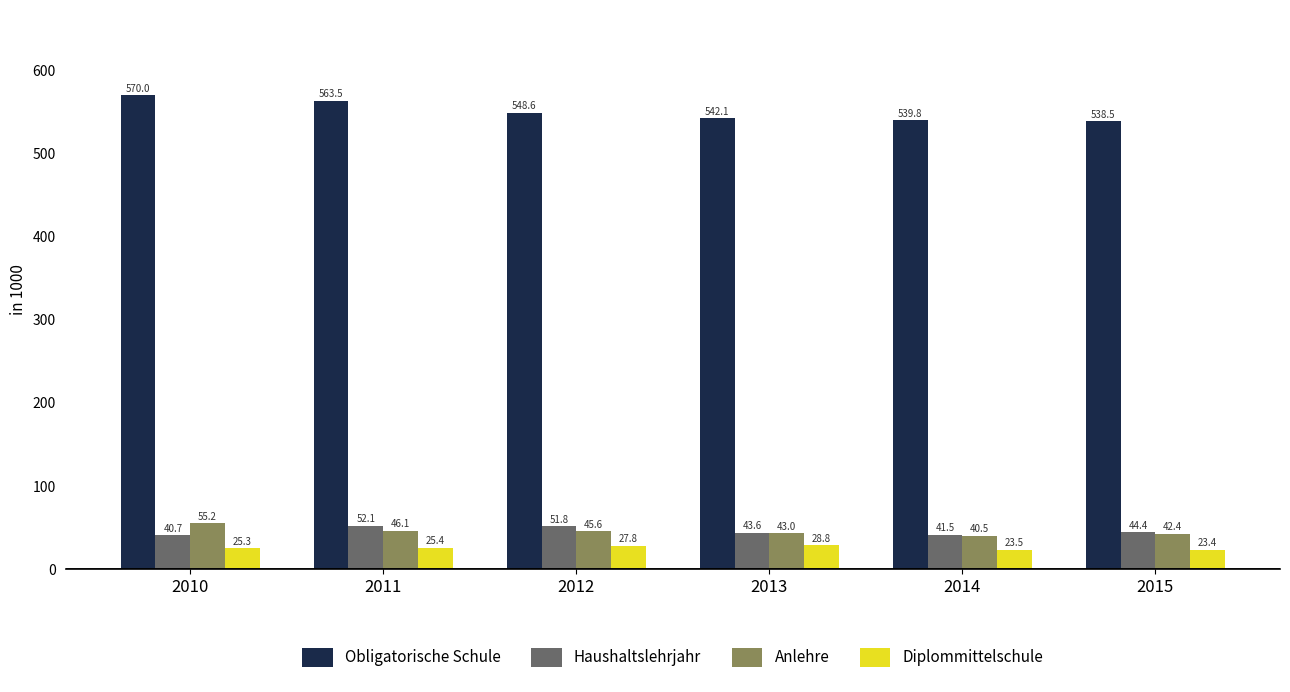

Which series changed the most between 2011 and 2013?

Obligatorische Schule